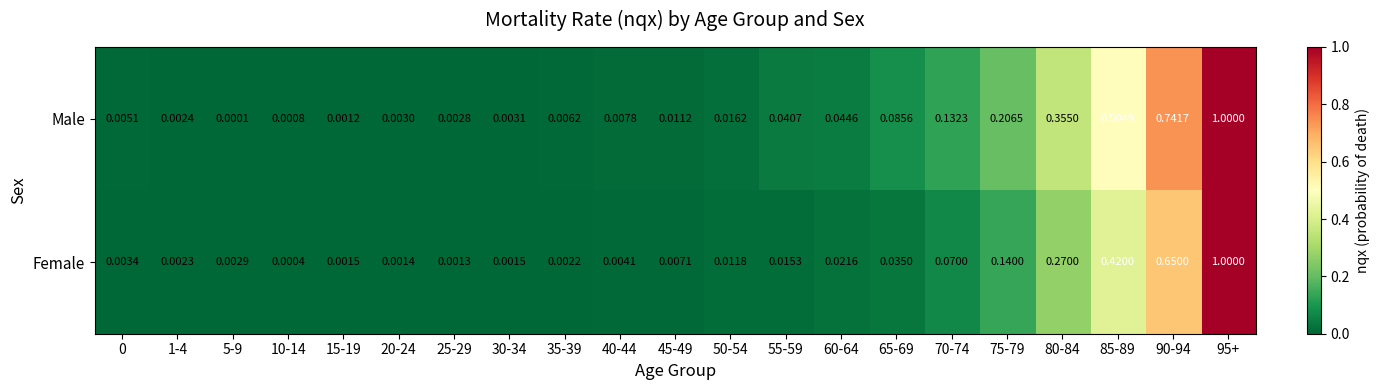

Between 25-29 and 30-34, which series saw the biggest shift?

Male